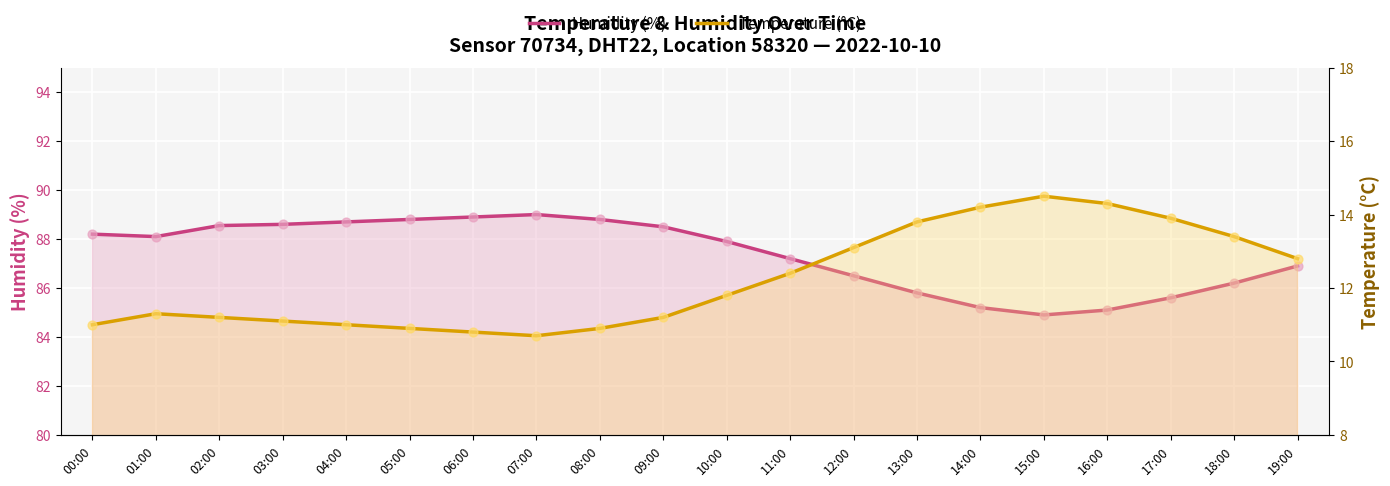

What are all the series names shown in the legend?

Humidity (%), Temperature (°C)